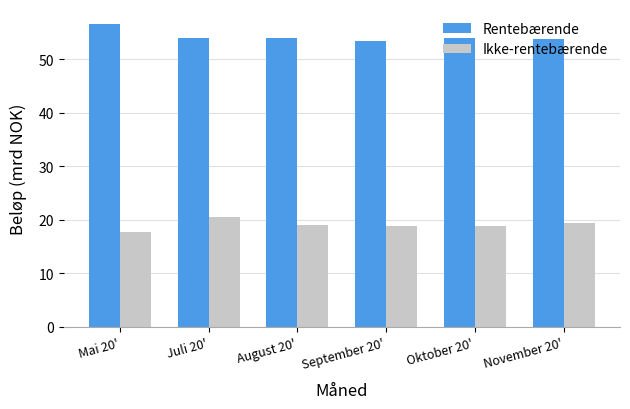

What is the value of the Ikke-rentebærende bar at the 1st from the left?

17.7